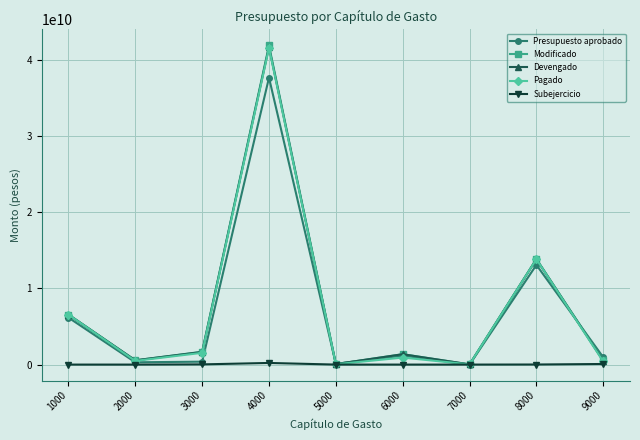

How many interior local valleys does the Modificado series have?

3